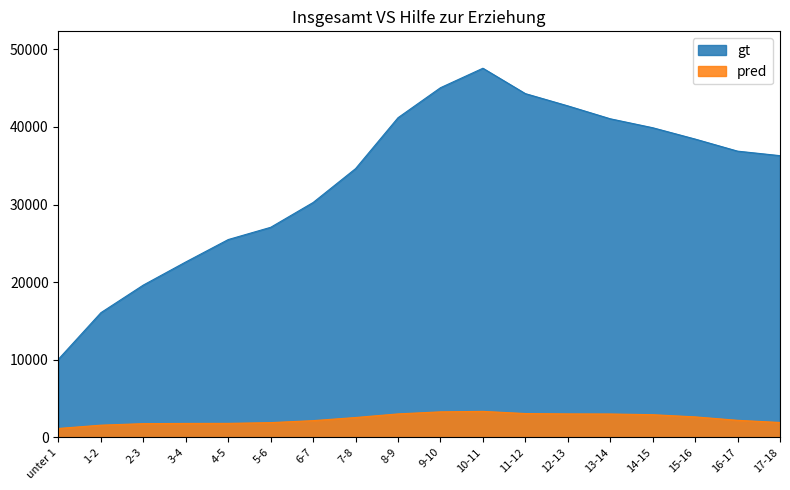

At which label does pred reach its peak?

10-11